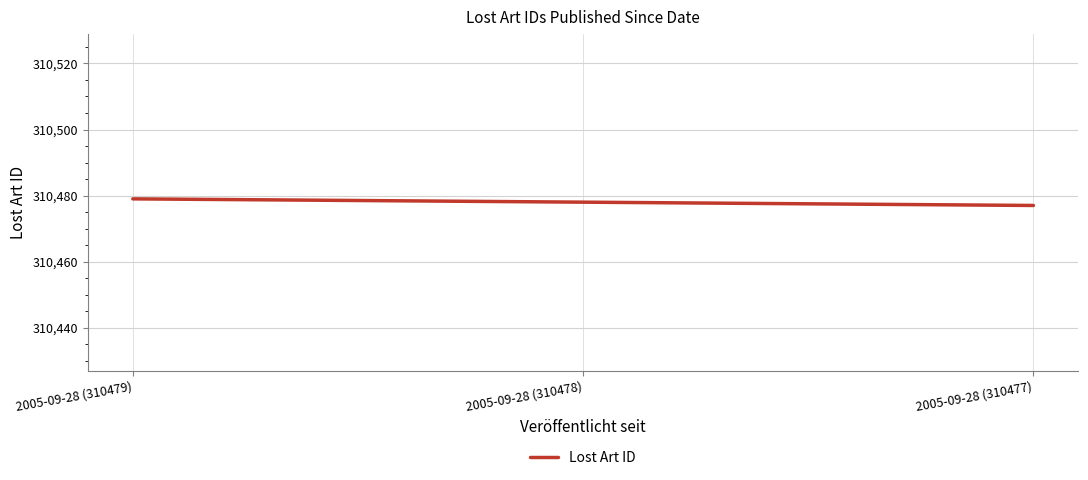

Reading left to right, what are all the values shown in this chart?

310479	310478	310477